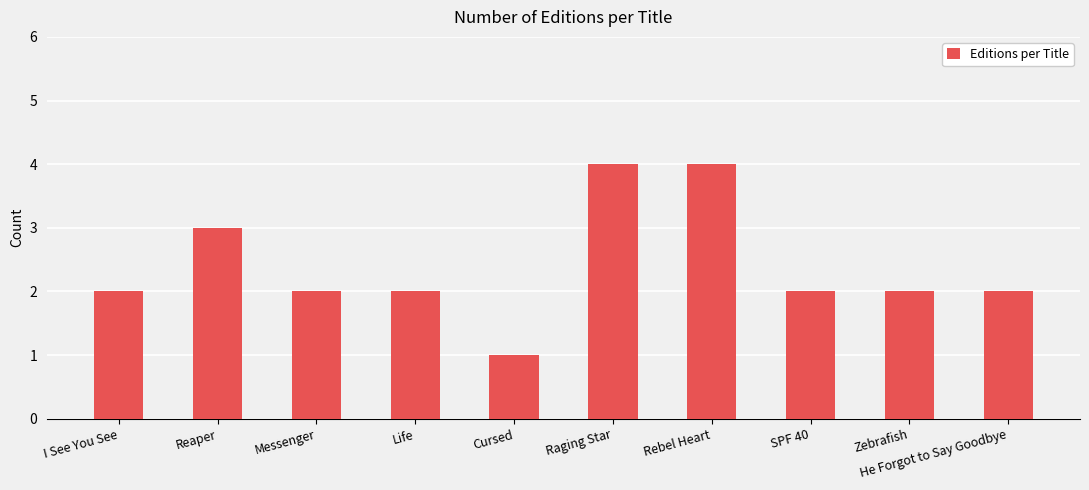

What is the smallest value displayed?

1